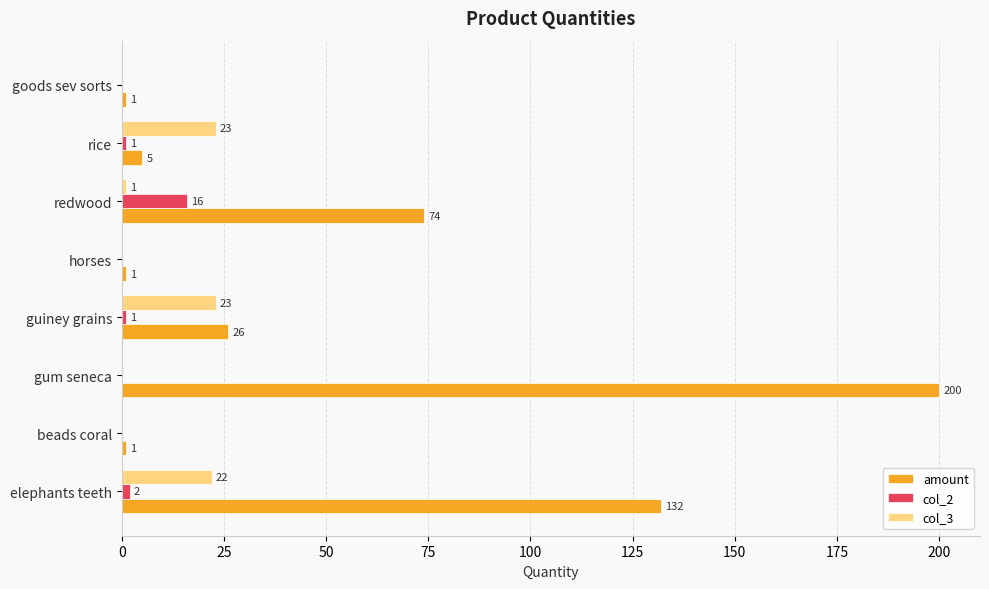

The amount series shows 26 at guiney grains. True or false?

True